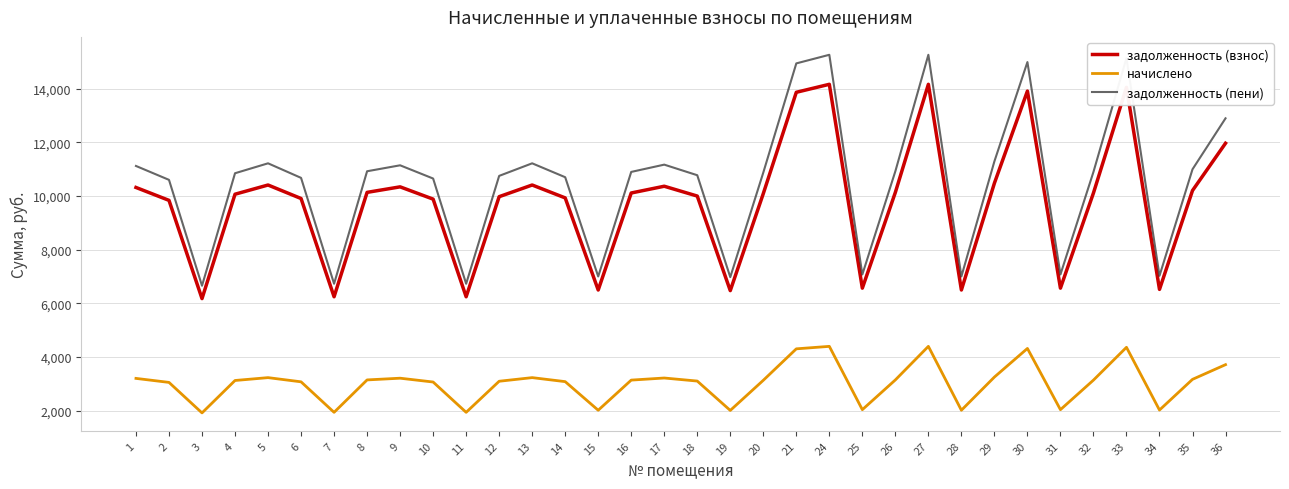

True or false: задолженность (пени) has more than 0 interior local peaks.

True